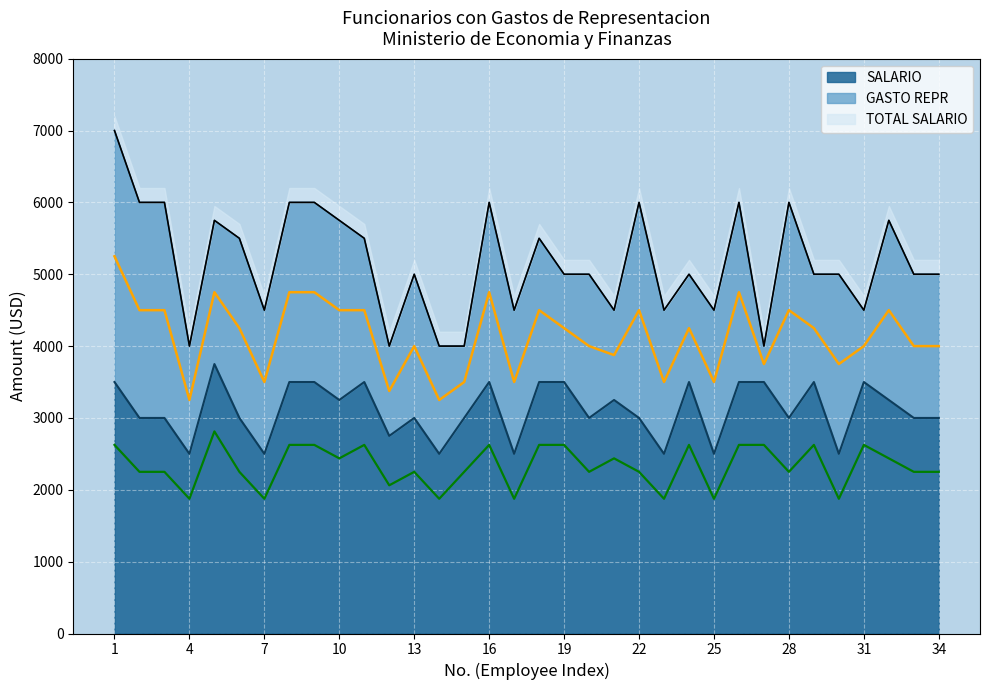

At which category is the sum across all series the highest?

1